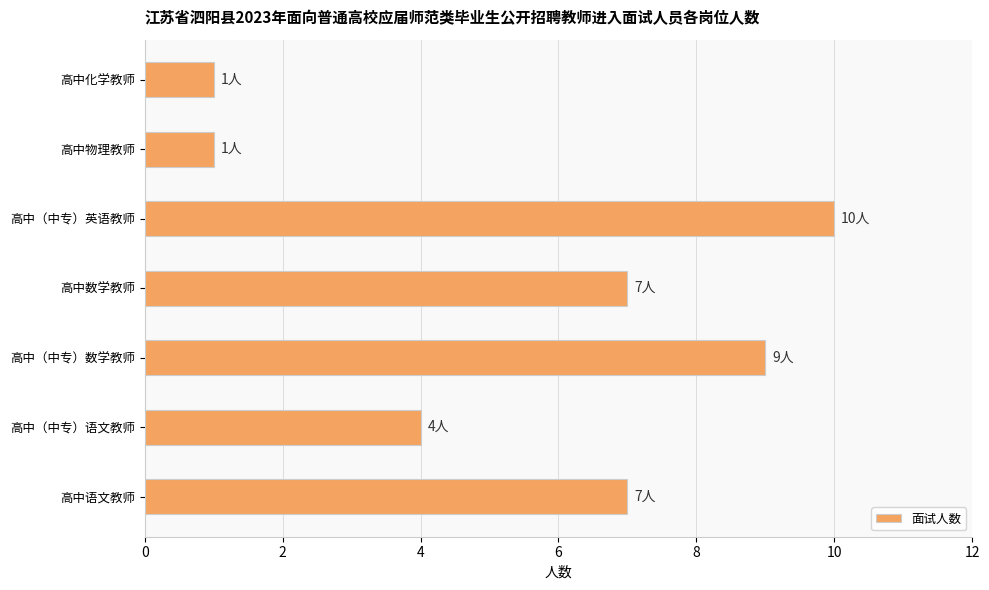

What is the difference between the maximum and minimum values?

9